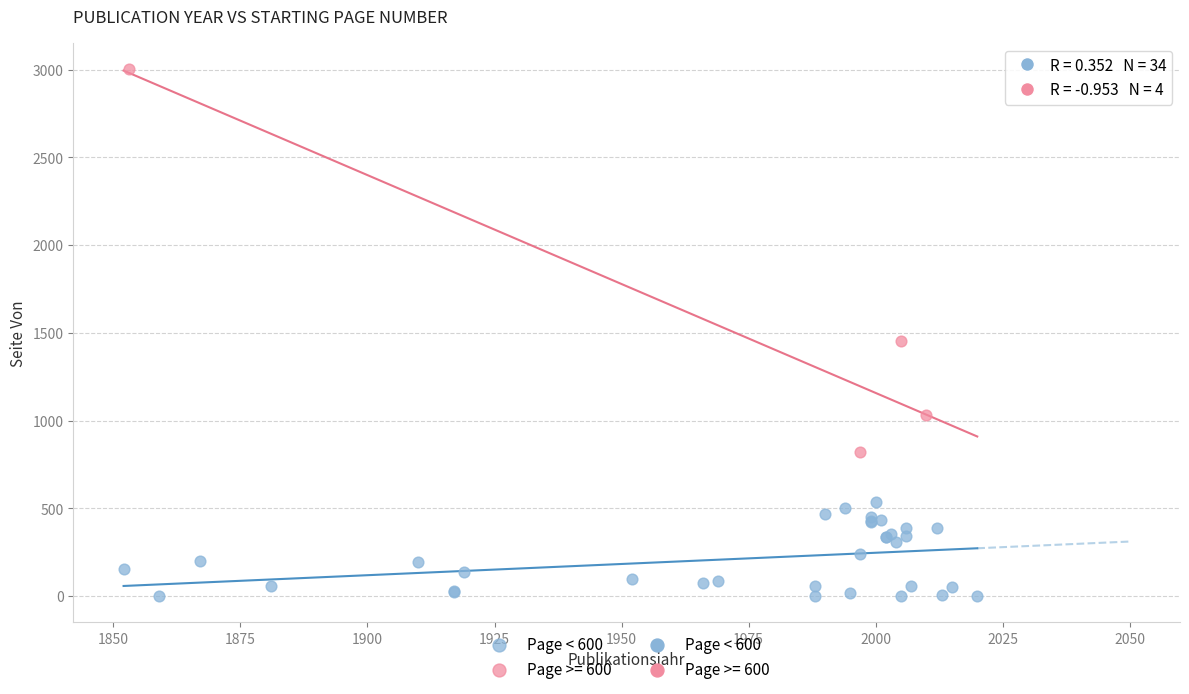

Which series reaches the minimum Y coordinate?

Page < 600